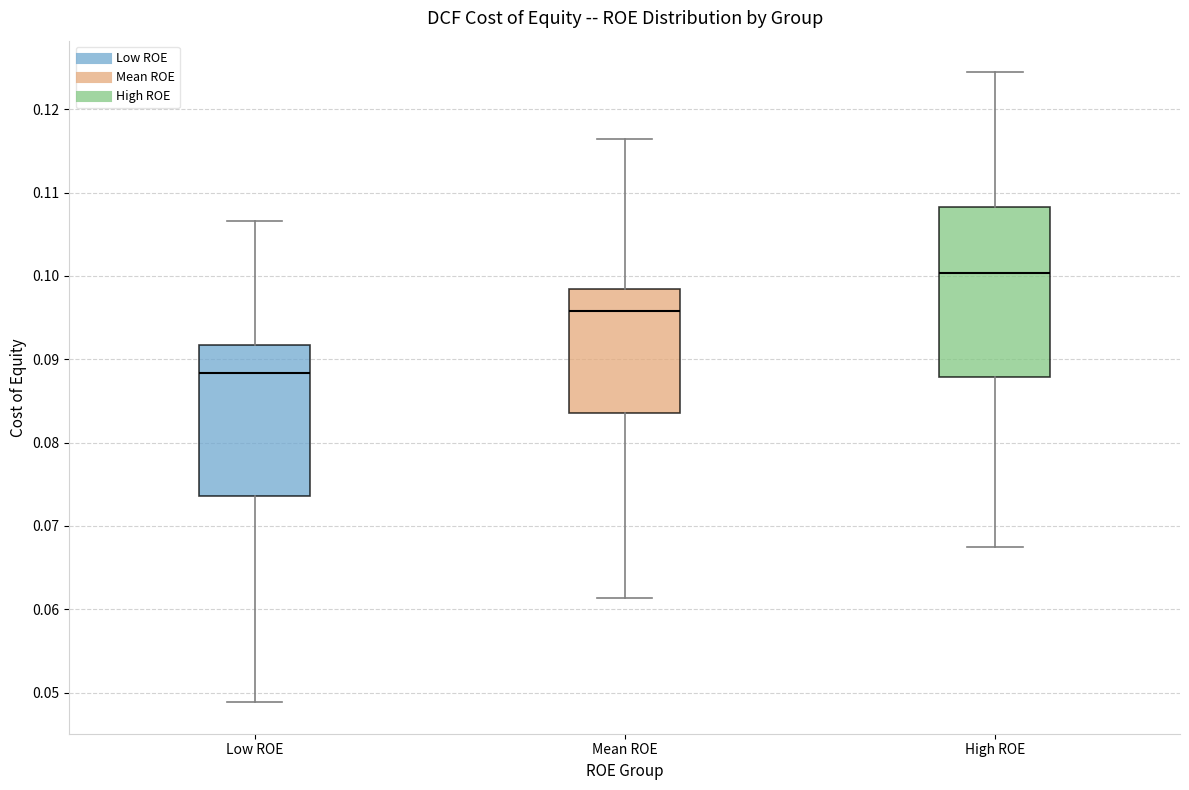

Which box's median line is the highest?

High ROE